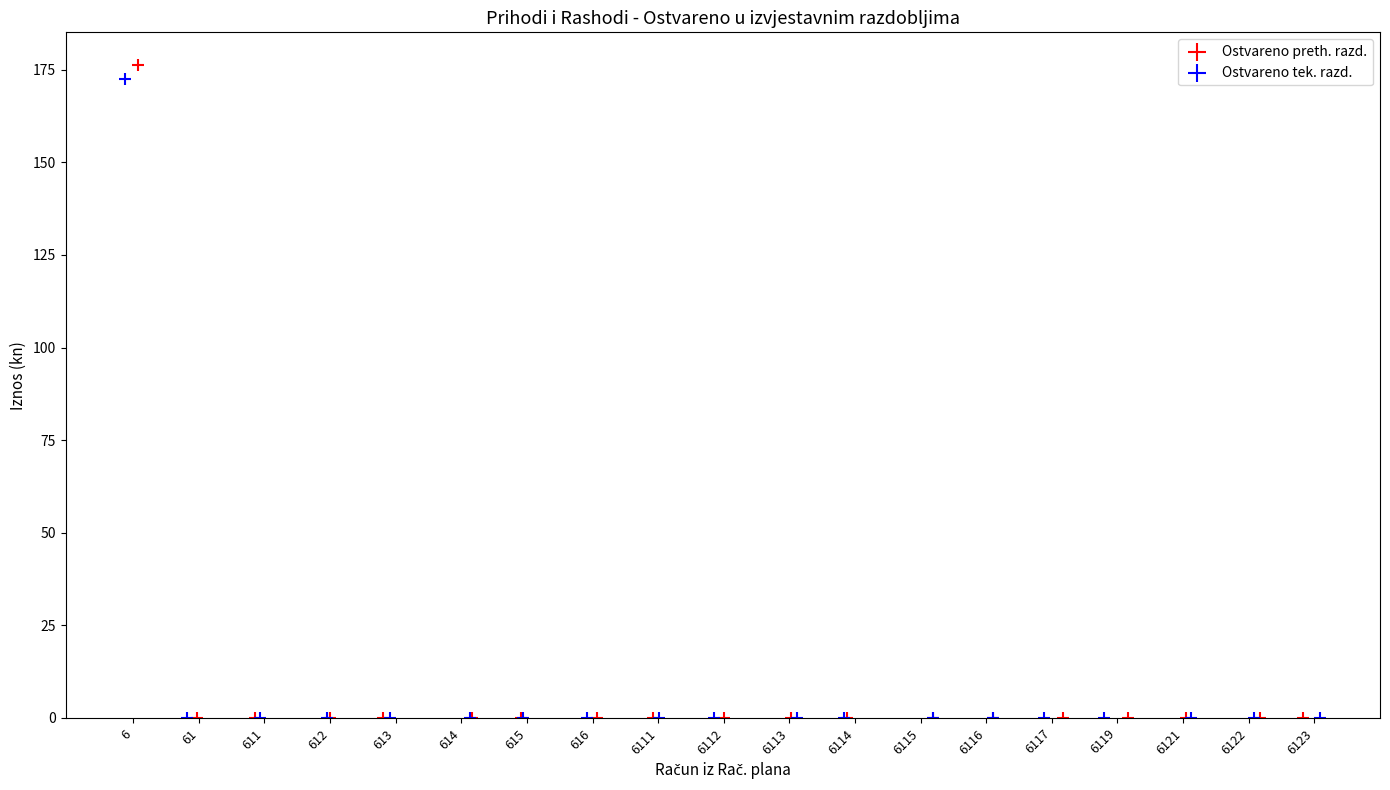

Which series has the largest Y range (max minus min)?

Ostvareno preth. razd.